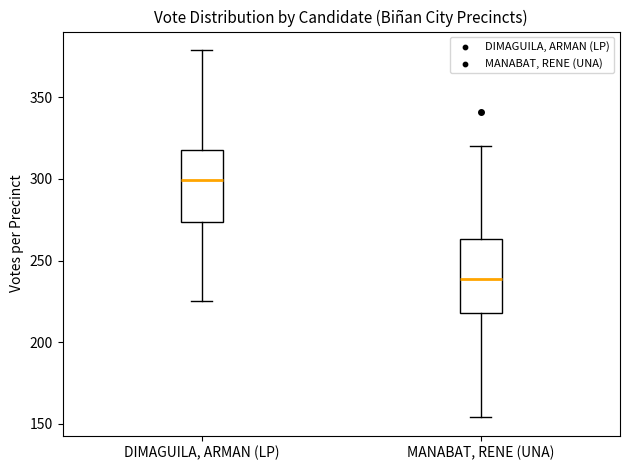

Where does the lower whisker of the box for MANABAT, RENE (UNA) end on the y-axis? The values are not printed on the chart, so give them approximately, as read against the axis.

155